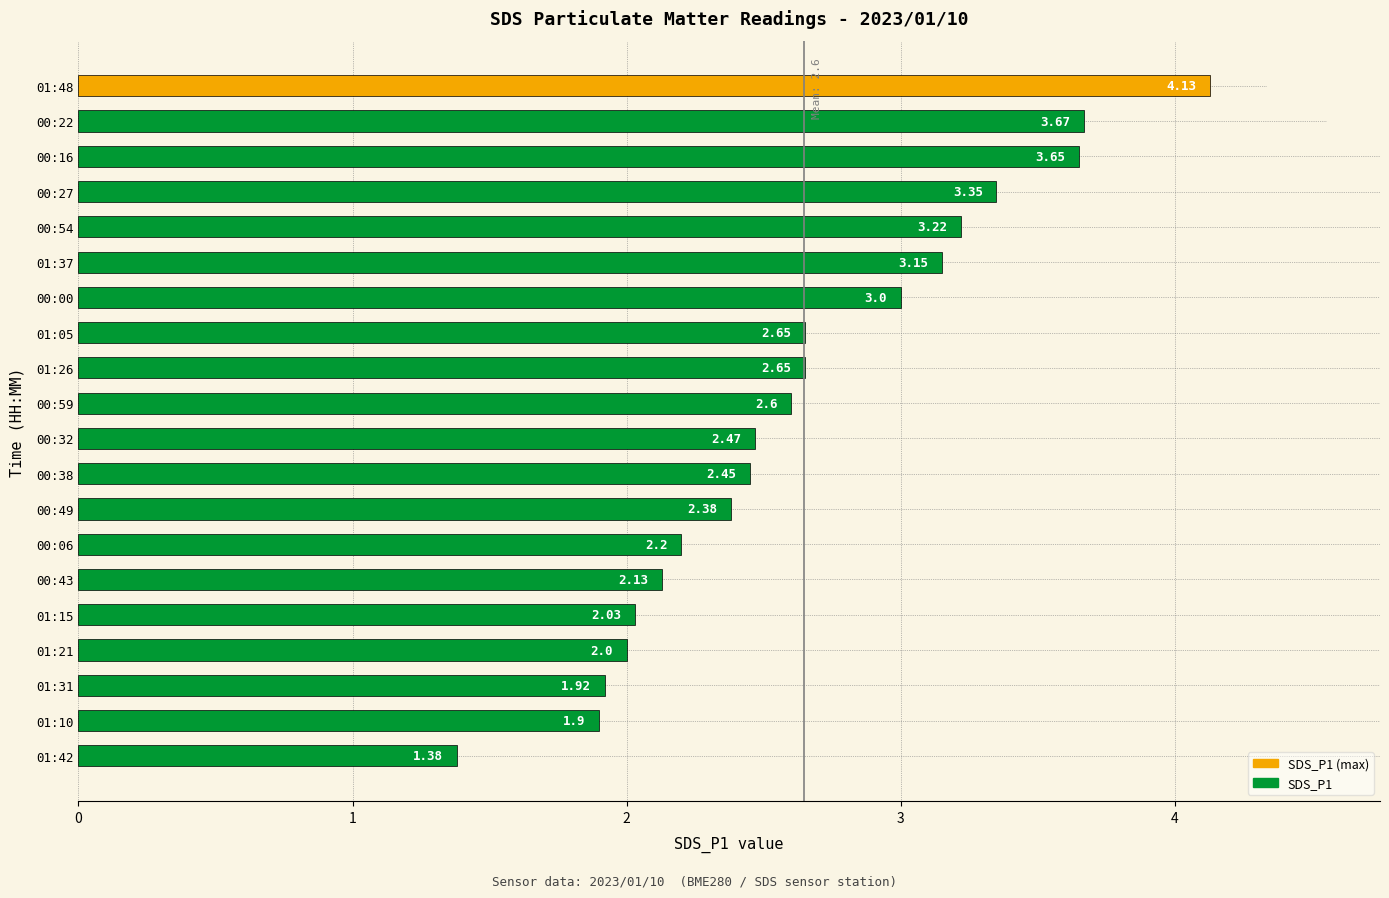

Does the chart contain stacked bars?

No